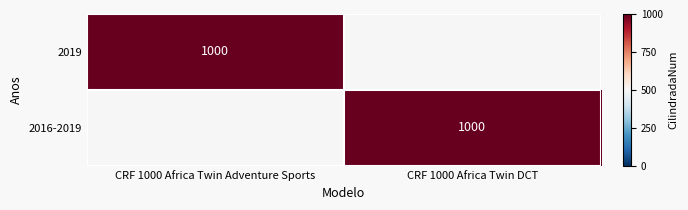

Is it true that 2019 equals 1000 at CRF 1000 Africa Twin Adventure Sports?

True